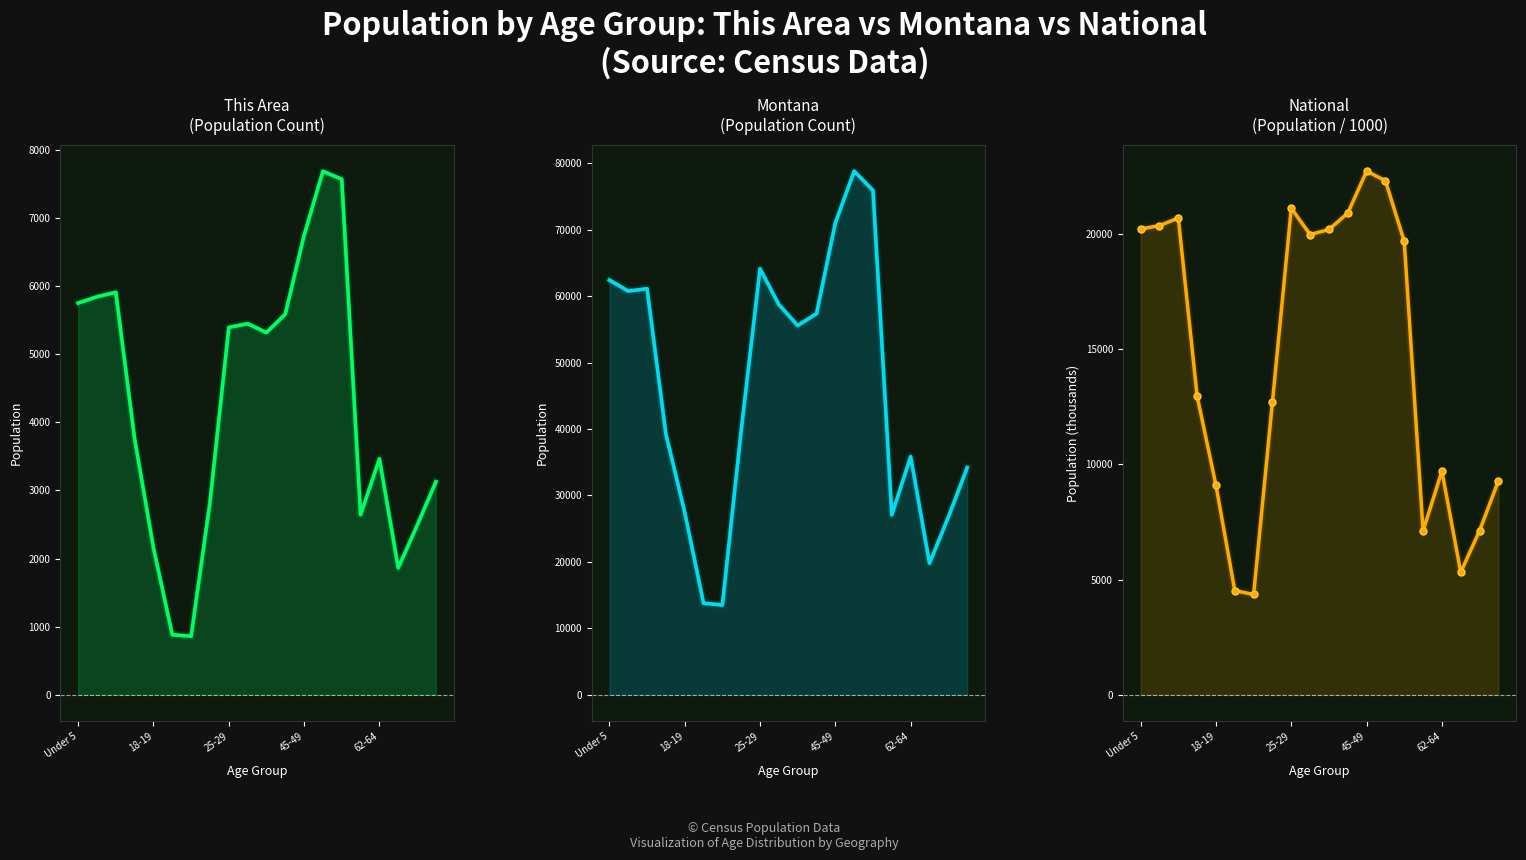

What is the sum of the This Area values at 9 and 5?

6329.0